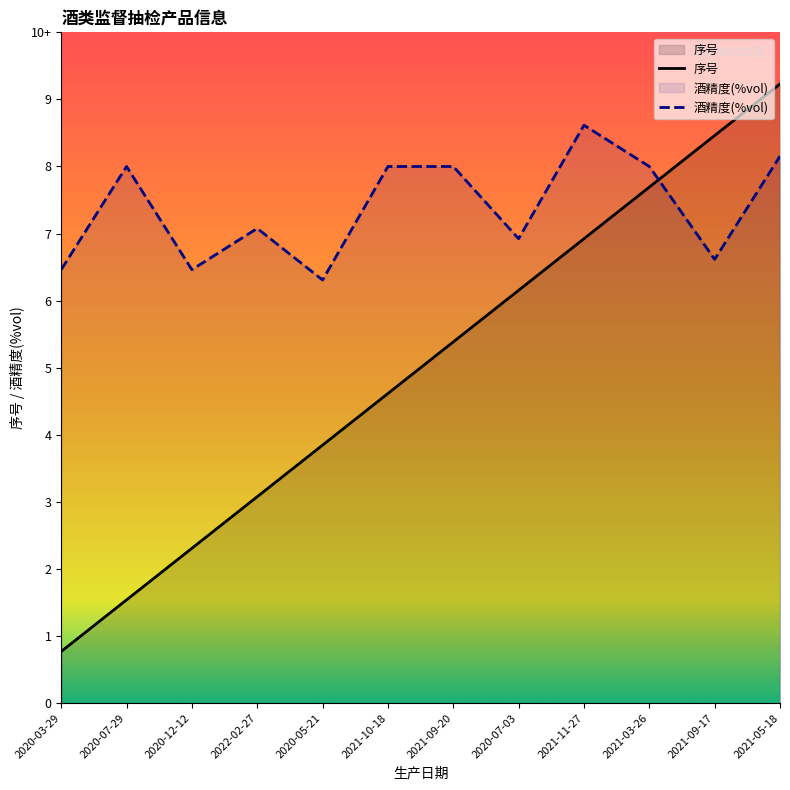

Approximately how many times larger is the value at 2020-07-03 compared to 2021-05-18?

0.7